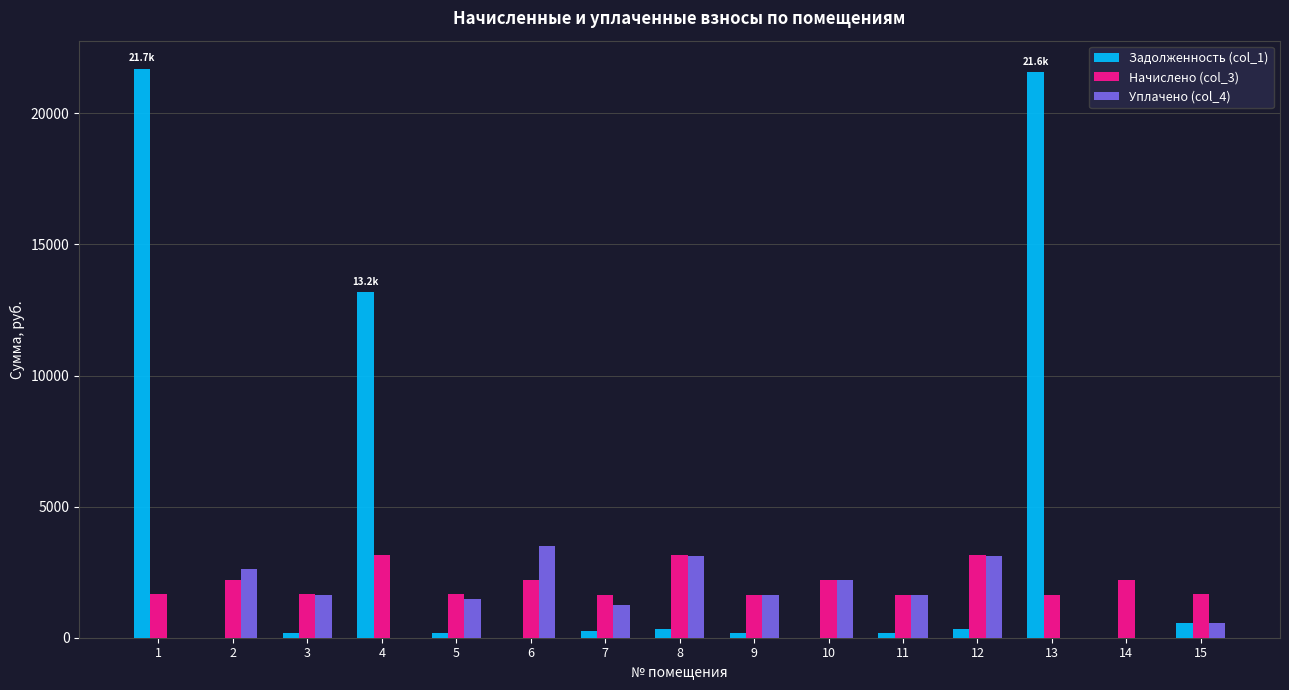

Count the number of data series in this chart.

3